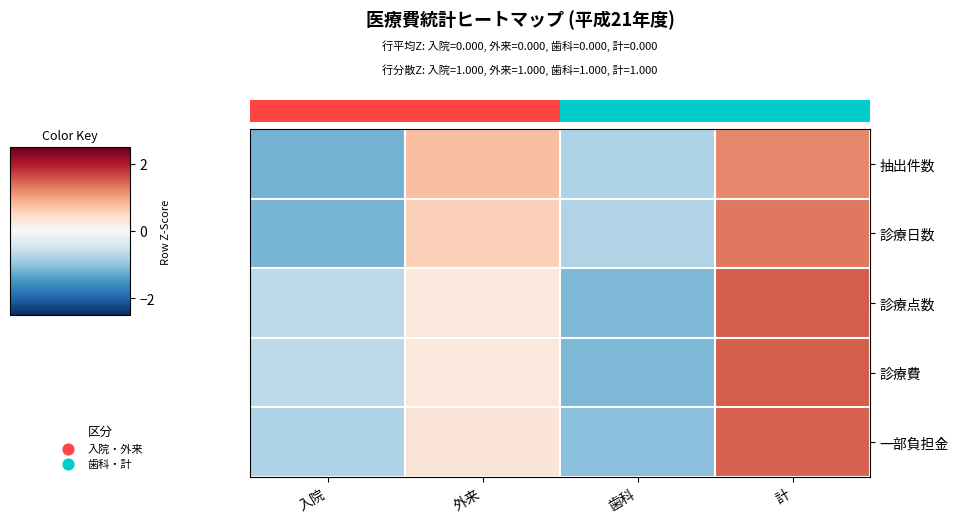

Is the value of 一部負担金 at 入院 greater than the value of 診療日数 at 入院?

Yes